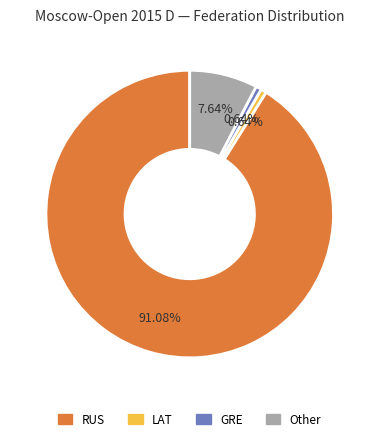

Count the number of slices in the pie.

4